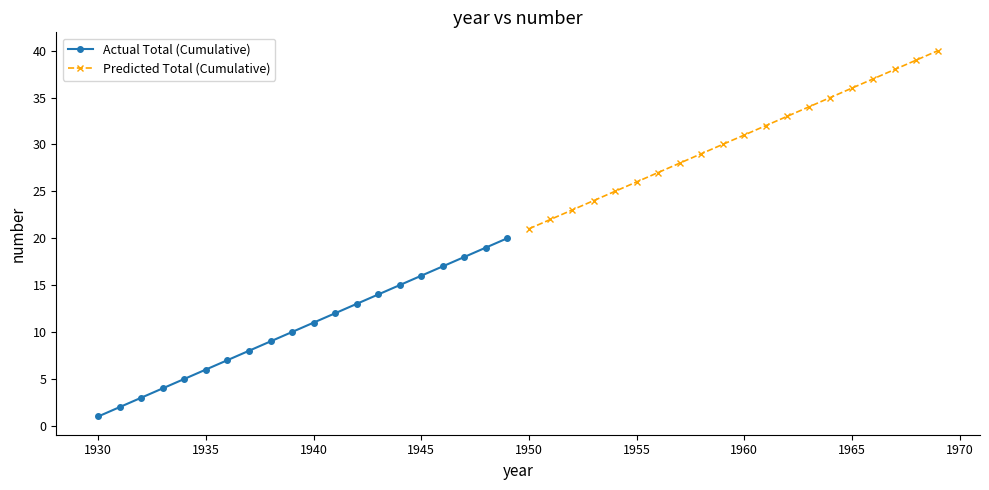

List the series in order of their peak value, highest first.

Predicted Total (Cumulative), Actual Total (Cumulative)